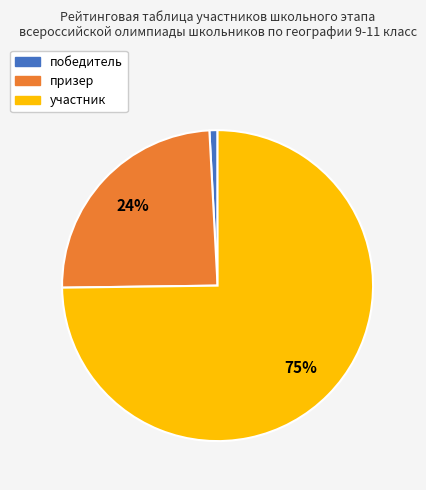

Which slice represents more than half of the pie?

участник